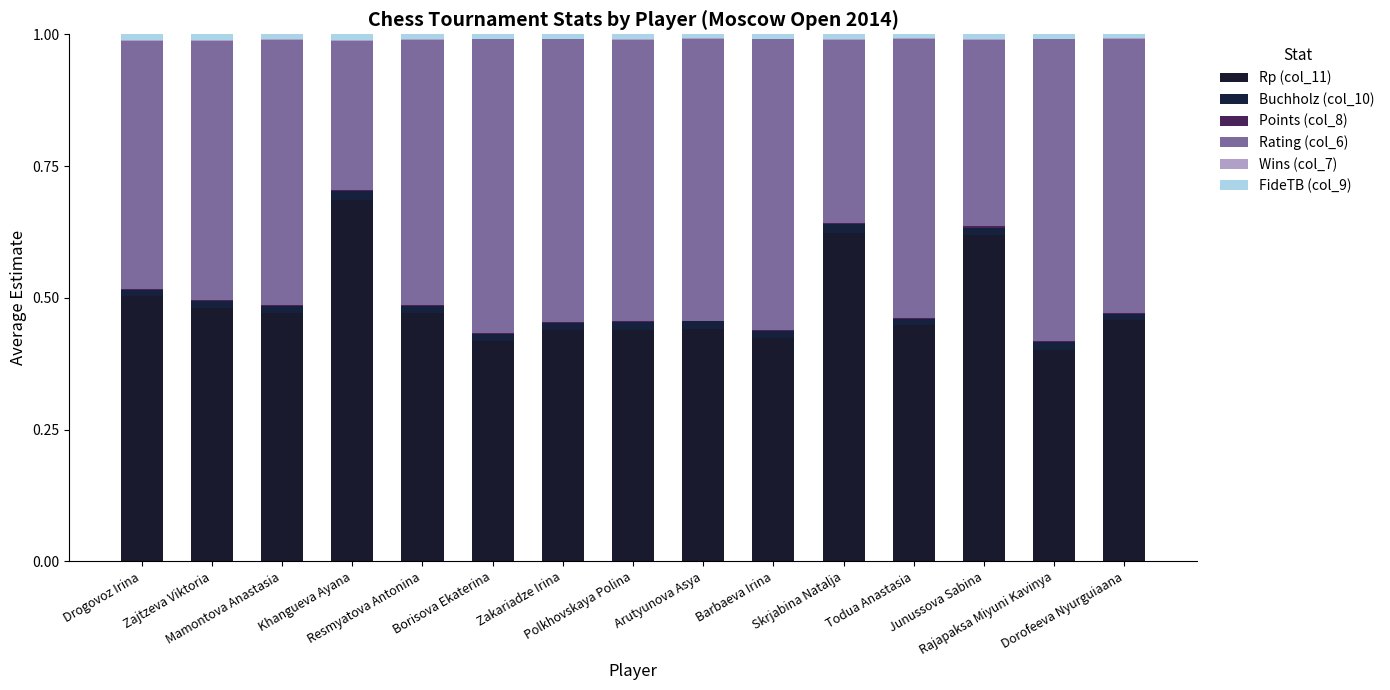

What is the total value across all series at Polkhovskaya Polina?

1.0